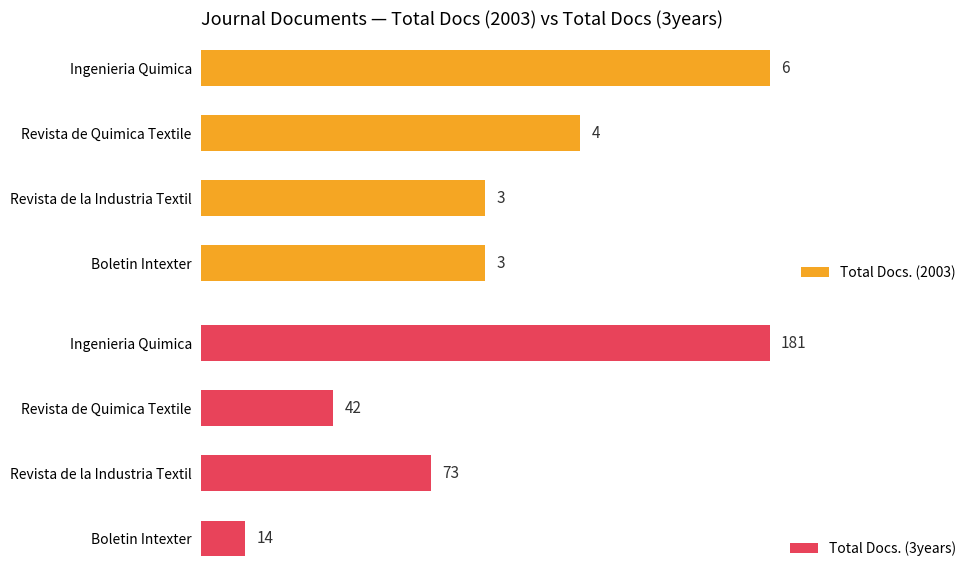

Rank the series by their average value, from highest to lowest.

Total Docs. (3years), Total Docs. (2003)